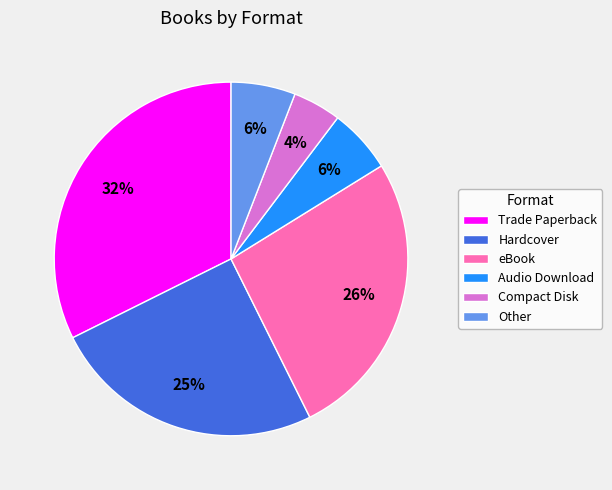

Which category has the biggest portion of the pie?

Trade Paperback